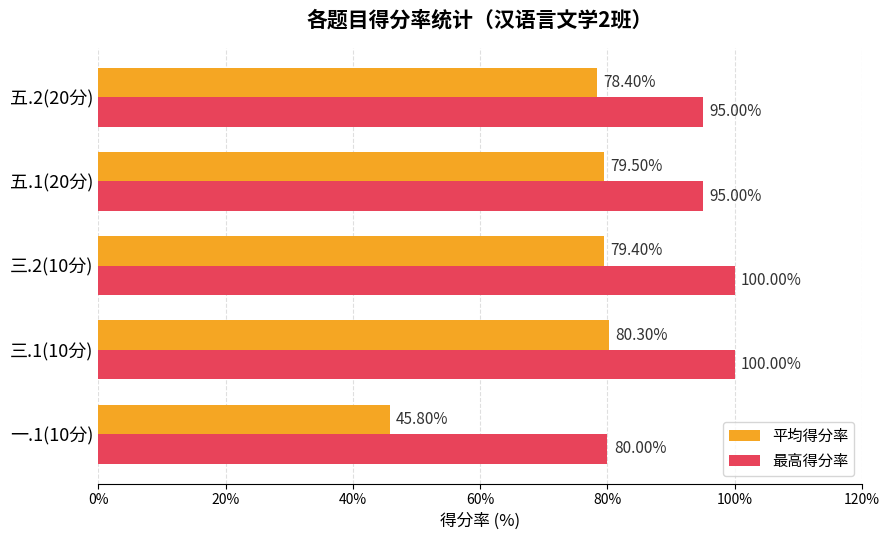

Is the value of 平均得分率 at 五.1(20分) greater than the value of 最高得分率 at 五.2(20分)?

No